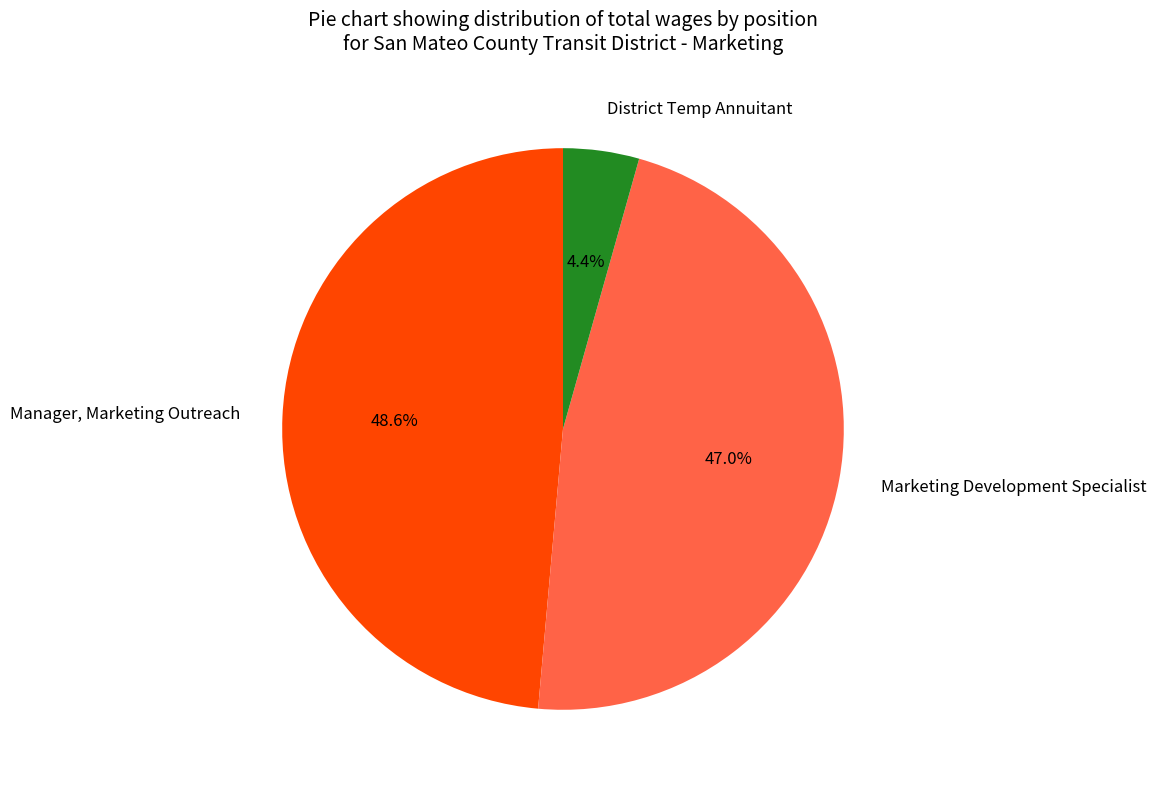

Which slice is the largest?

Manager, Marketing Outreach